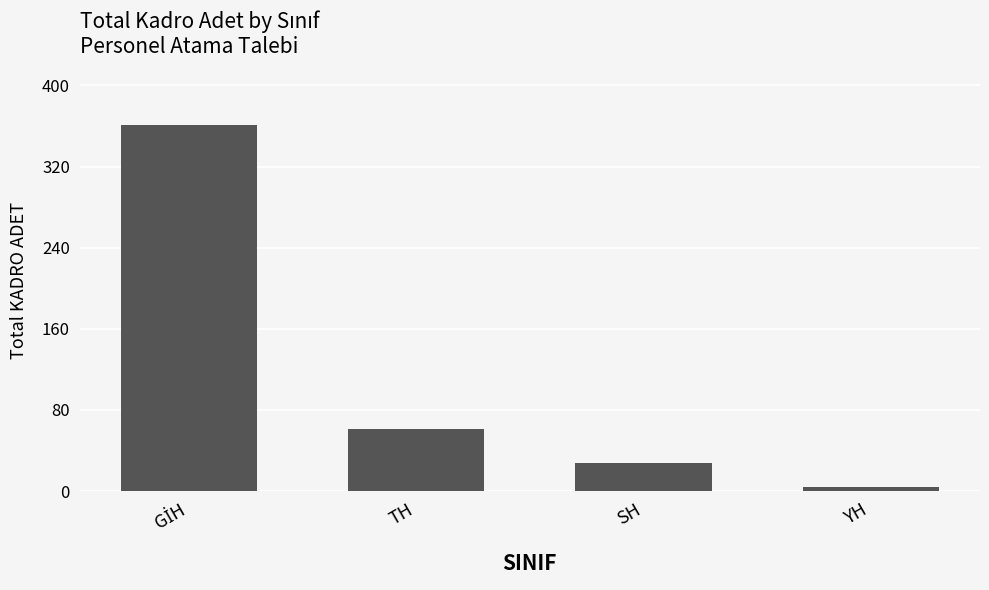

What is the maximum value shown in the chart?

361